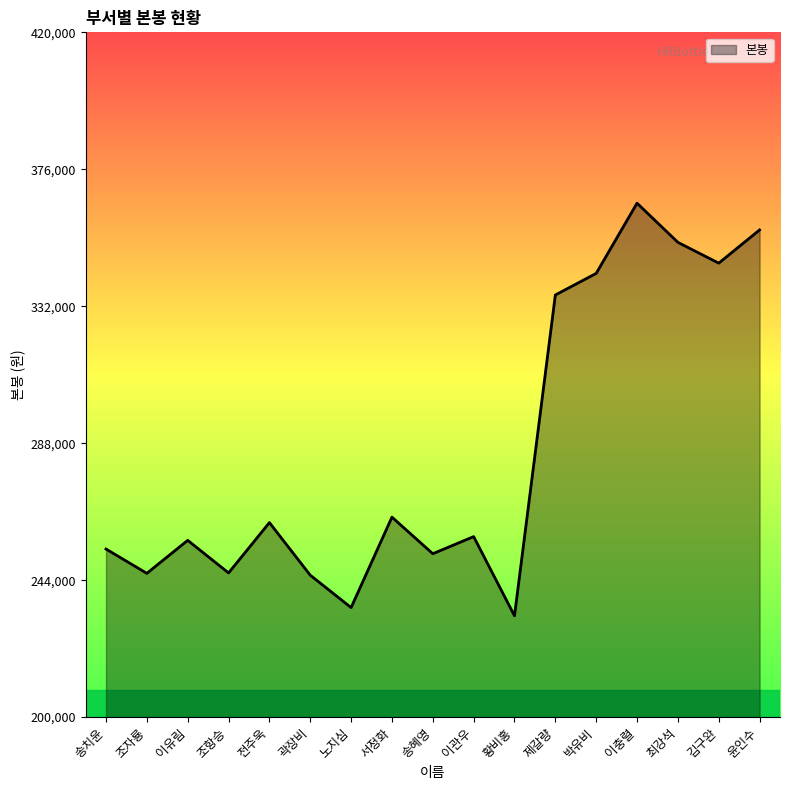

What is the approximate value at 곽장비?

245600